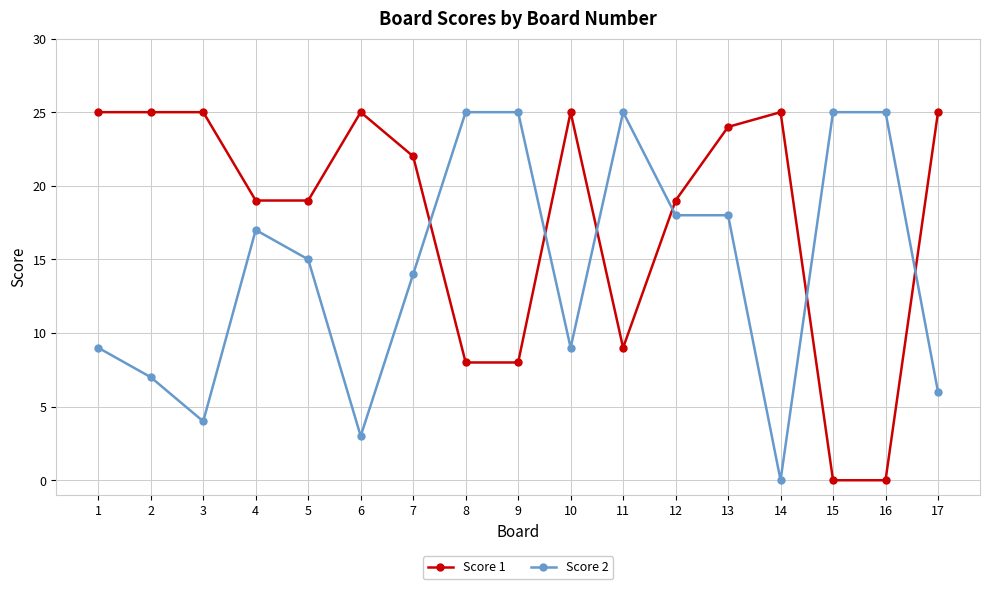

Reading right to left, transcribe all the data shown in this chart.

Score 1: 17=25	16=0	15=0	14=25	13=24	12=19	11=9	10=25	9=8	8=8	7=22	6=25	5=19	4=19	3=25	2=25	1=25
Score 2: 17=6	16=25	15=25	14=0	13=18	12=18	11=25	10=9	9=25	8=25	7=14	6=3	5=15	4=17	3=4	2=7	1=9